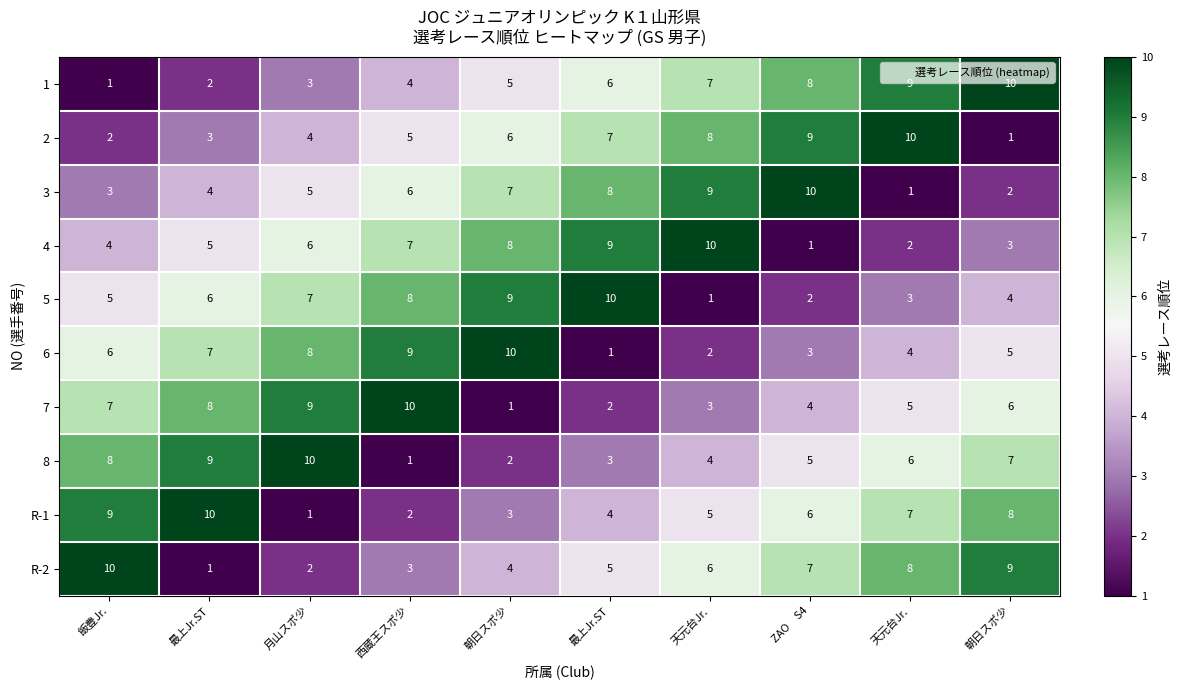

At which category is the sum across all series the highest?

飯豊Jr.